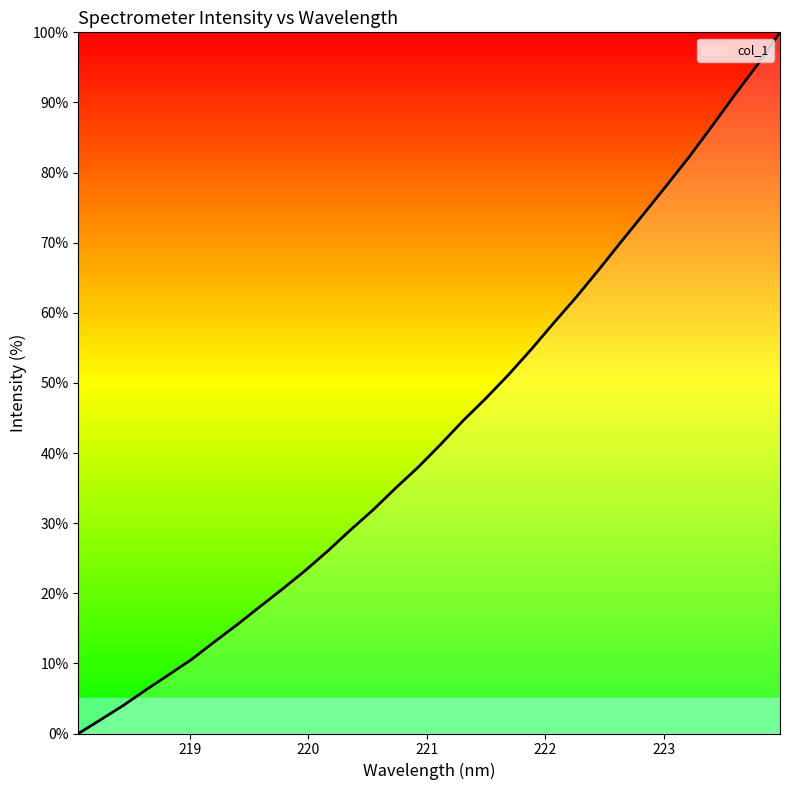

Reading right to left, what are all the values shown in this chart?

100.0	95.4	91.1	86.7	82.3	78.2	74.2	70.2	66.2	62.3	58.6	54.8	51.2	47.8	44.7	41.3	38.0	35.0	31.9	29.0	26.0	23.2	20.6	18.1	15.5	13.1	10.6	8.4	6.3	4.0	2.0	0.0